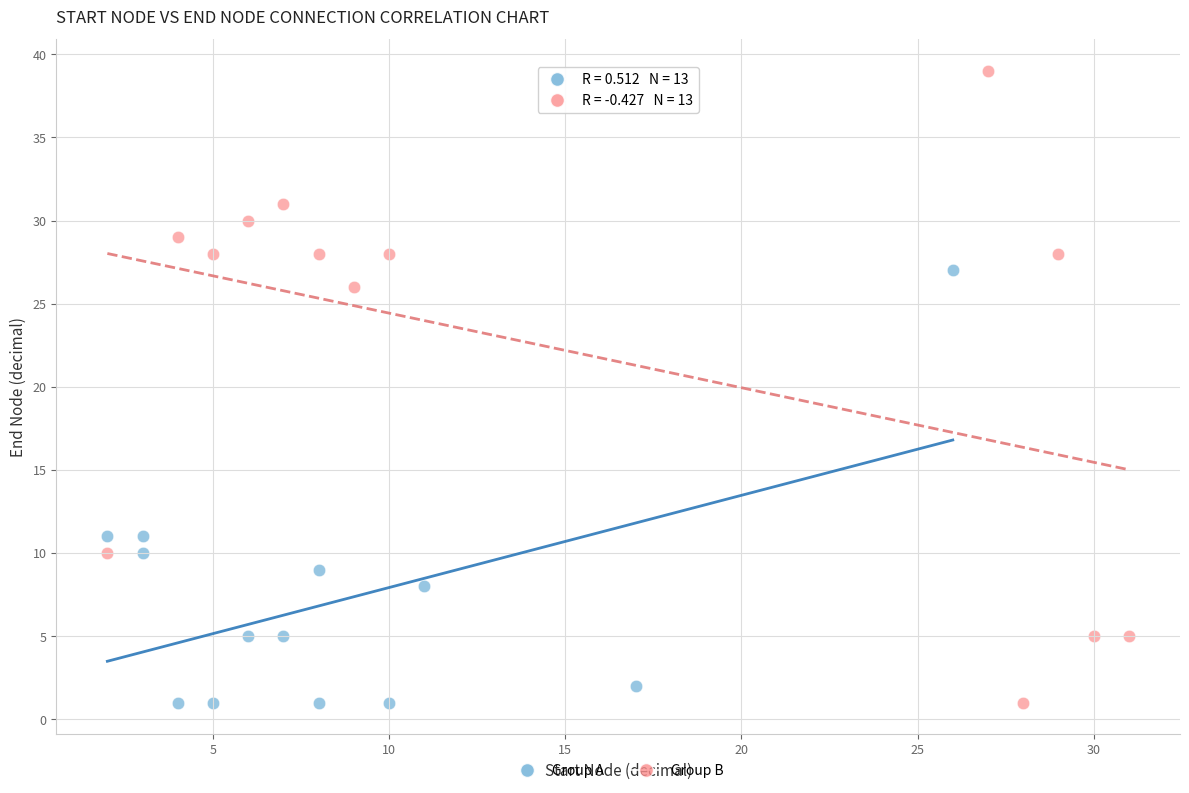

Which series reaches the maximum Y coordinate?

Group B